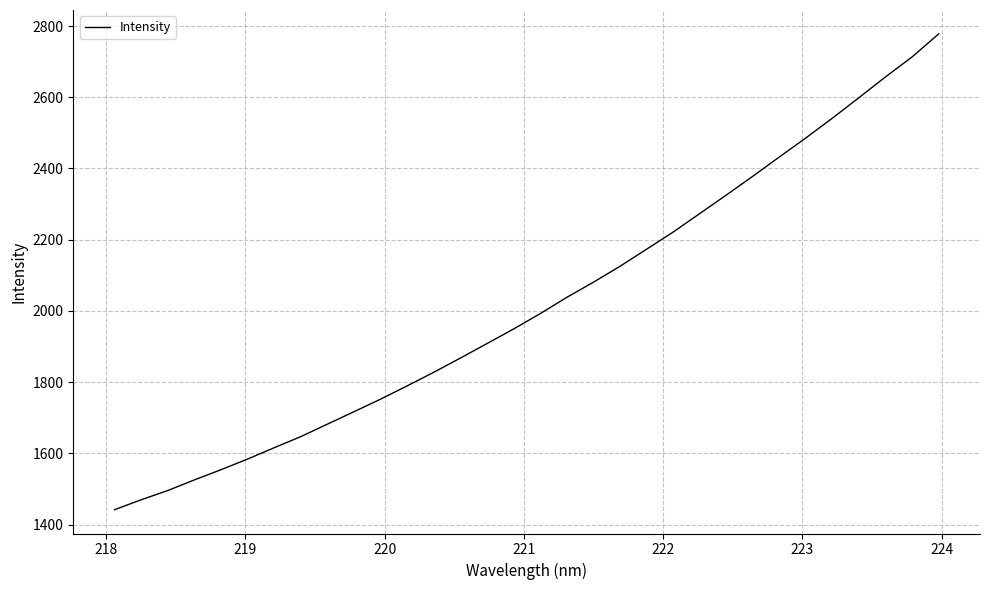

What is the maximum value shown in the chart?

2778.1